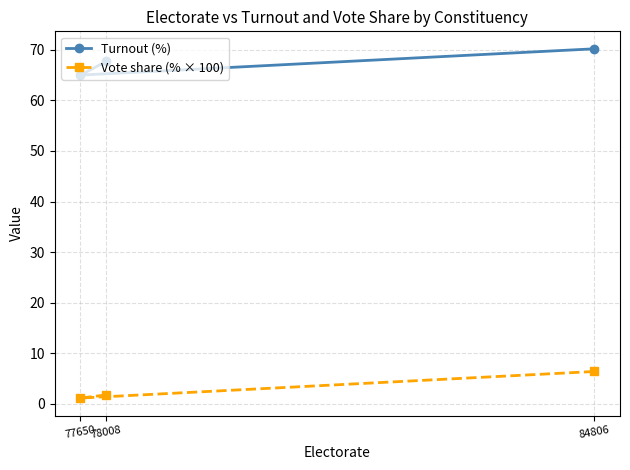

What is the greatest value displayed?

70.2